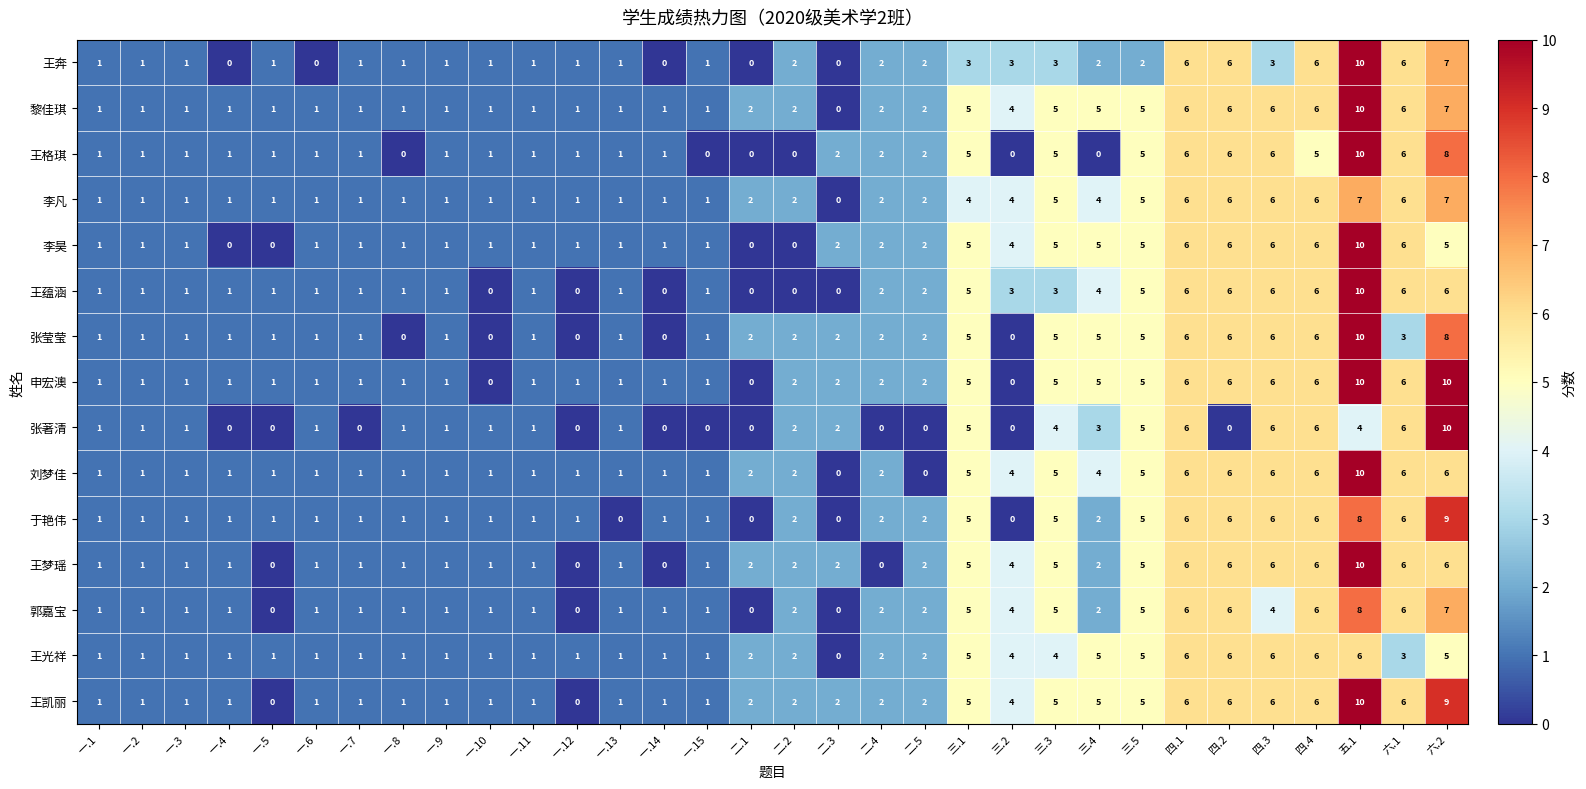

Which series has the largest total across all categories?

王凯丽